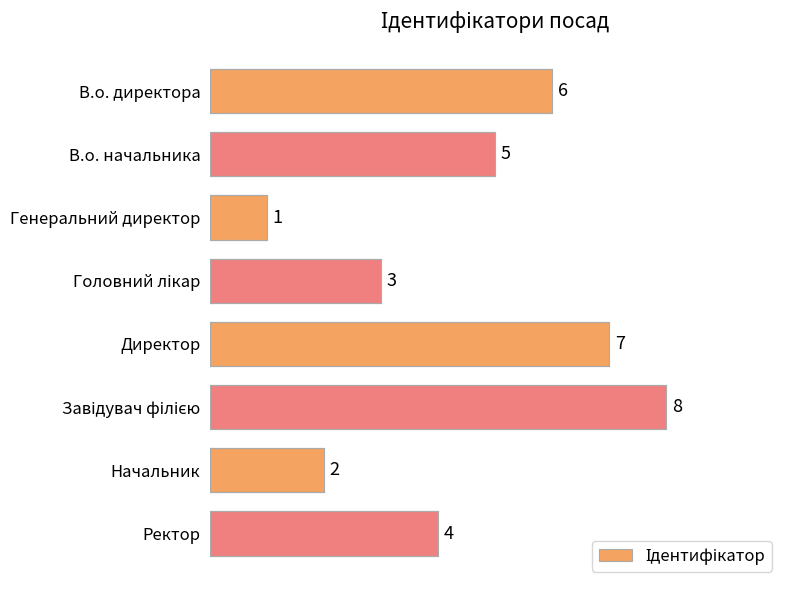

How many values are between 3 and 7?

5